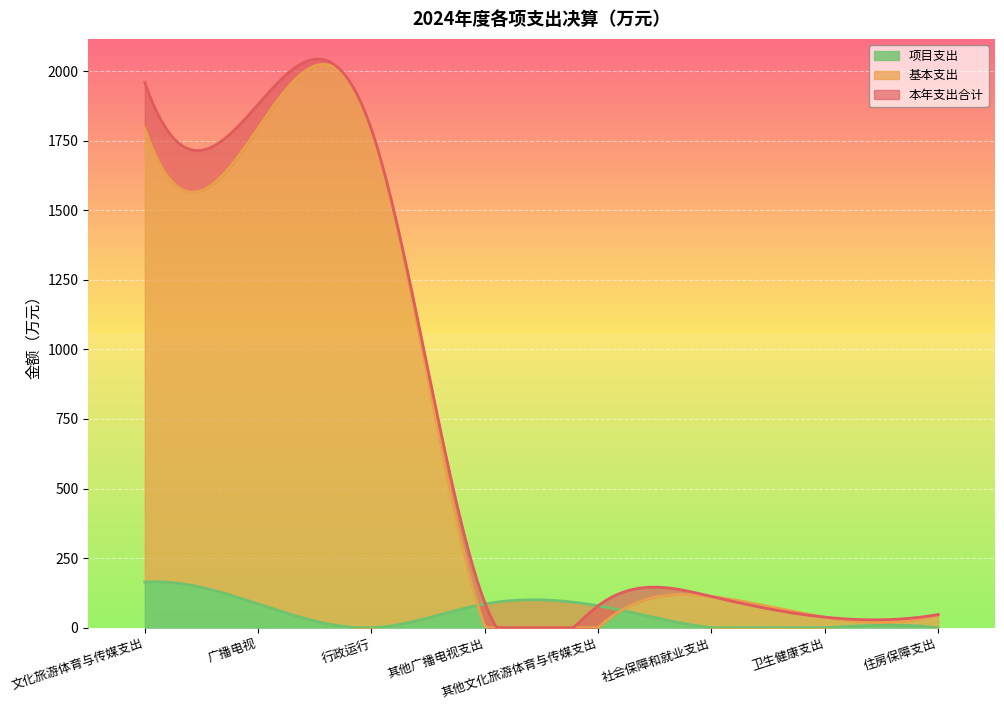

Between 其他文化旅游体育与传媒支出 and 广播电视, which is larger?

广播电视